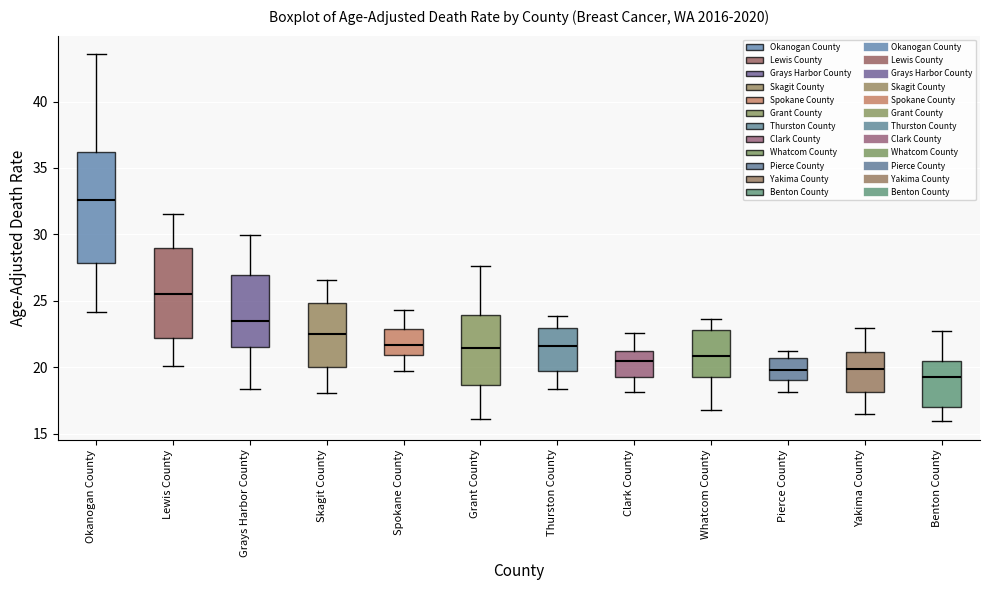

Reading left to right, transcribe this box plot: for each box, give where its median line is, the range the box spans, and where its two whiskers end, as read against the y-axis. The values are not printed on the chart, so give them approximately, as read against the axis.

Okanogan County: median 32.5, box 28.0 to 36.0, whiskers 24.0 to 43.5
Lewis County: median 25.5, box 22.0 to 29.0, whiskers 20.0 to 31.5
Grays Harbor County: median 23.5, box 21.5 to 27.0, whiskers 18.5 to 30.0
Skagit County: median 22.5, box 20.0 to 25.0, whiskers 18.0 to 26.5
Spokane County: median 21.5, box 21.0 to 23.0, whiskers 19.5 to 24.5
Grant County: median 21.5, box 18.5 to 24.0, whiskers 16.0 to 27.5
Thurston County: median 21.5, box 19.5 to 23.0, whiskers 18.5 to 24.0
Clark County: median 20.5, box 19.5 to 21.0, whiskers 18.0 to 22.5
Whatcom County: median 21.0, box 19.0 to 23.0, whiskers 17.0 to 23.5
Pierce County: median 20.0, box 19.0 to 20.5, whiskers 18.0 to 21.0
Yakima County: median 20.0, box 18.0 to 21.0, whiskers 16.5 to 23.0
Benton County: median 19.5, box 17.0 to 20.5, whiskers 16.0 to 23.0